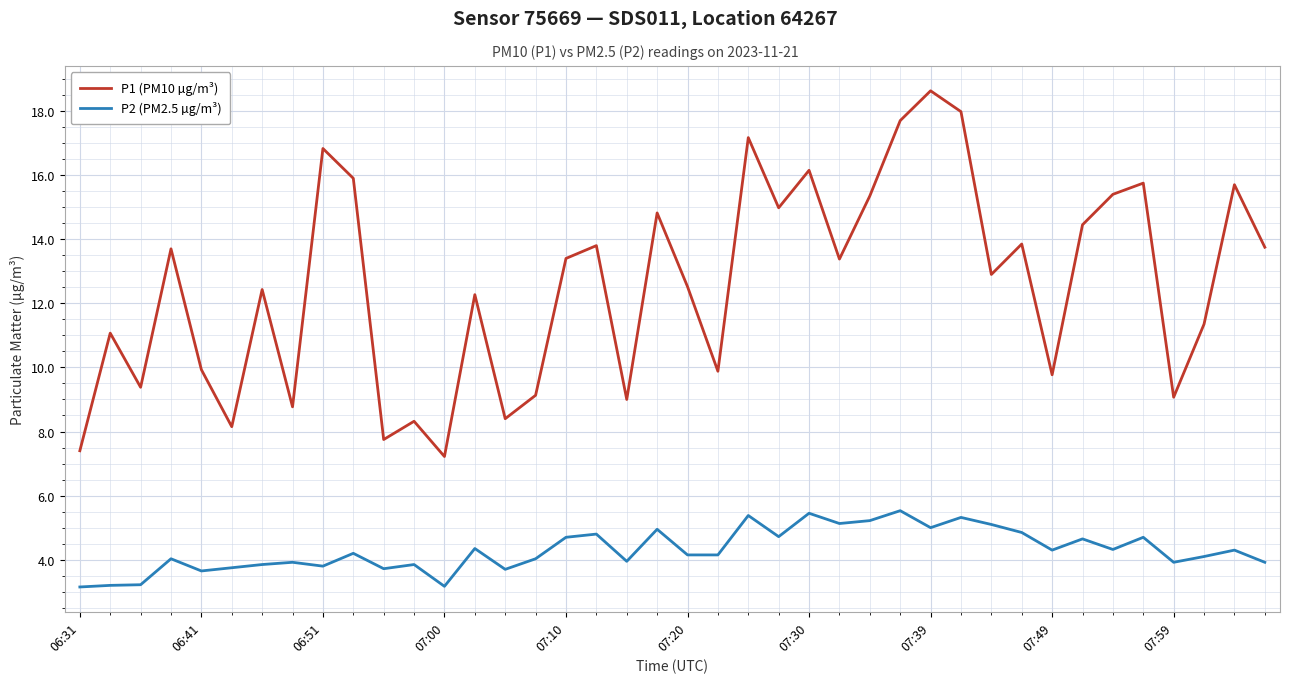

List the series in order of their overall mean, lowest first.

P2 (PM2.5 µg/m³), P1 (PM10 µg/m³)